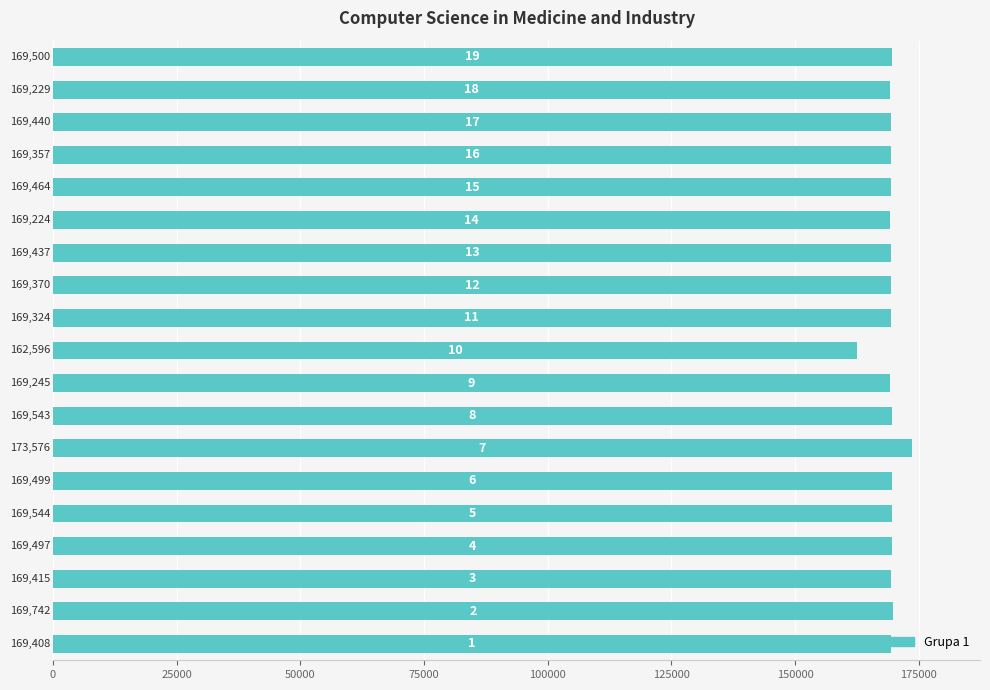

What is the difference between the maximum and minimum values?

10980